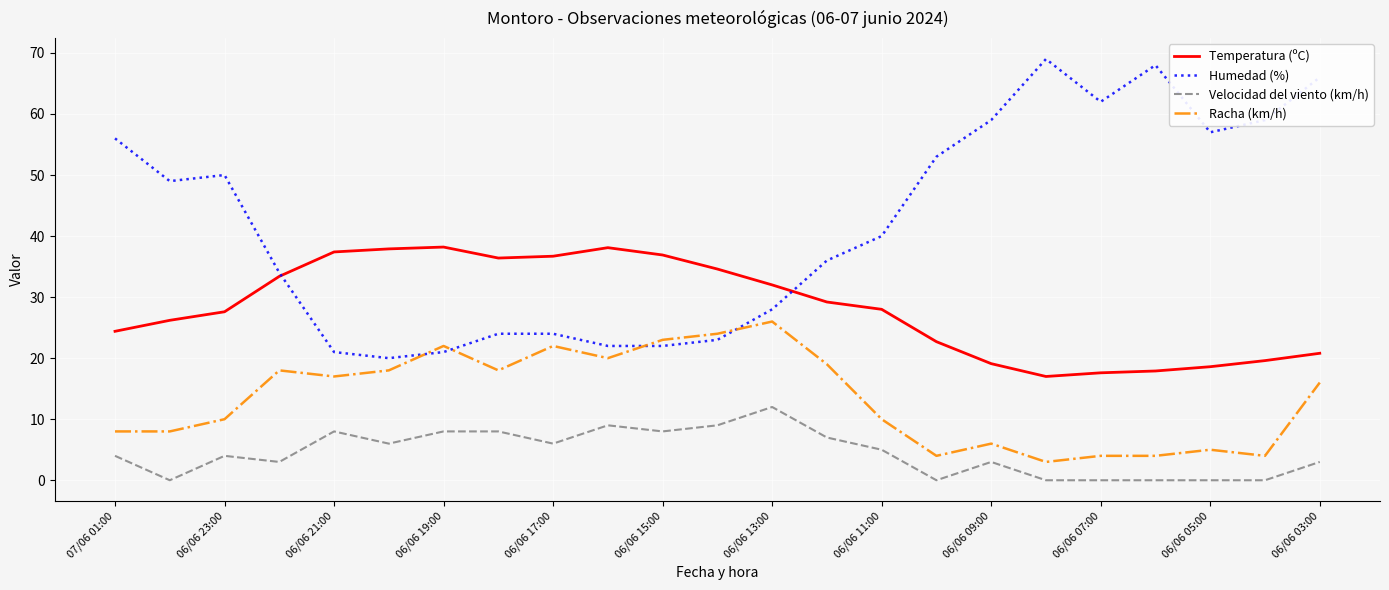

Rank the series by their average value, from lowest to highest.

Velocidad del viento (km/h), Racha (km/h), Temperatura (ºC), Humedad (%)